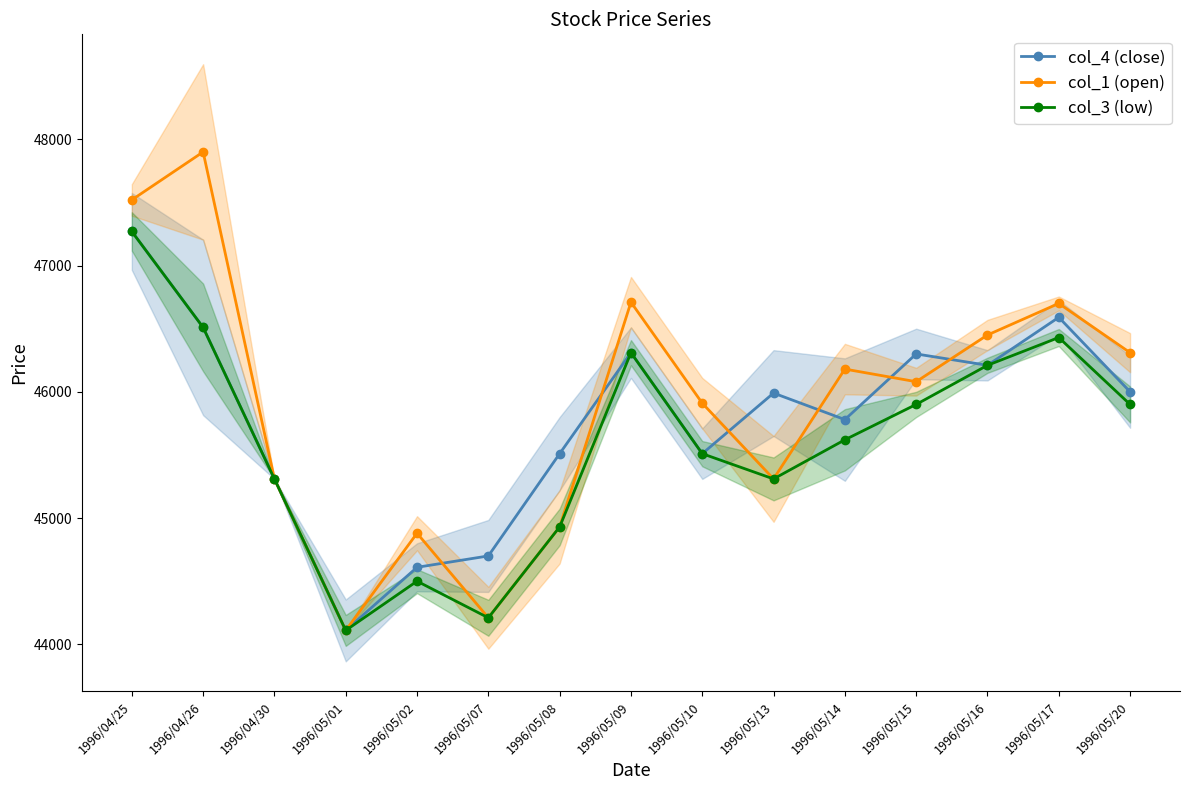

How many data points does each series have?

15